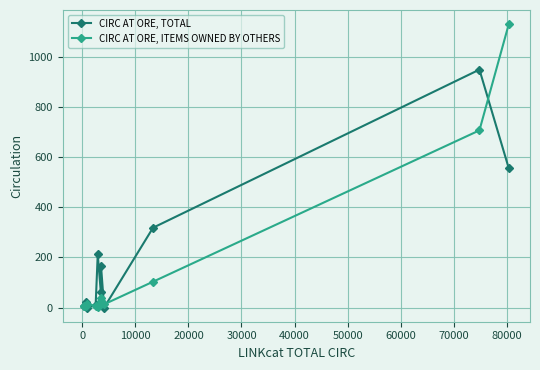

What is the greatest value displayed?

1129